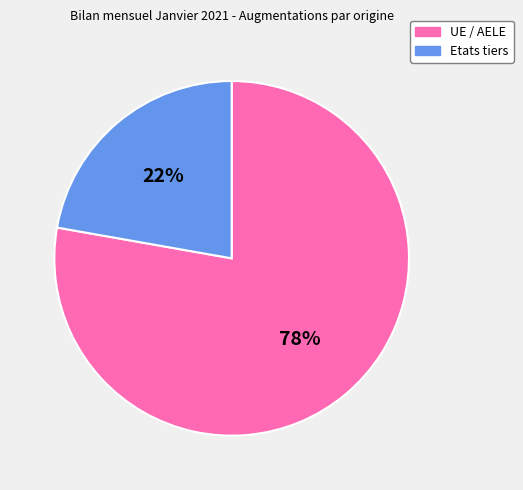

How many segments does this pie chart have?

2